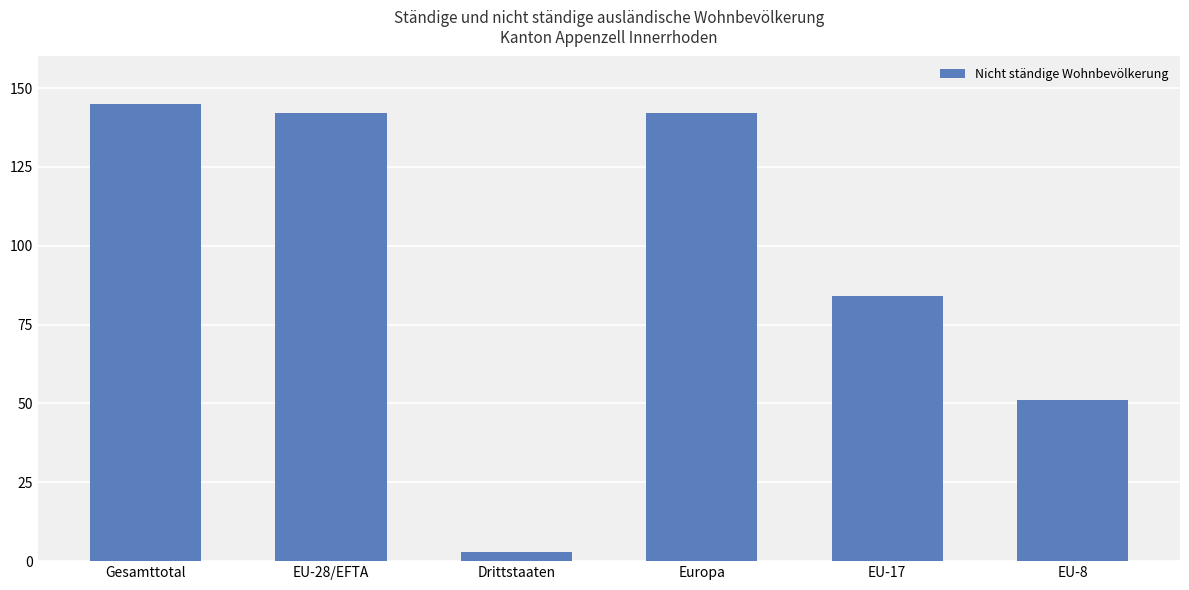

What is the smallest value displayed?

3